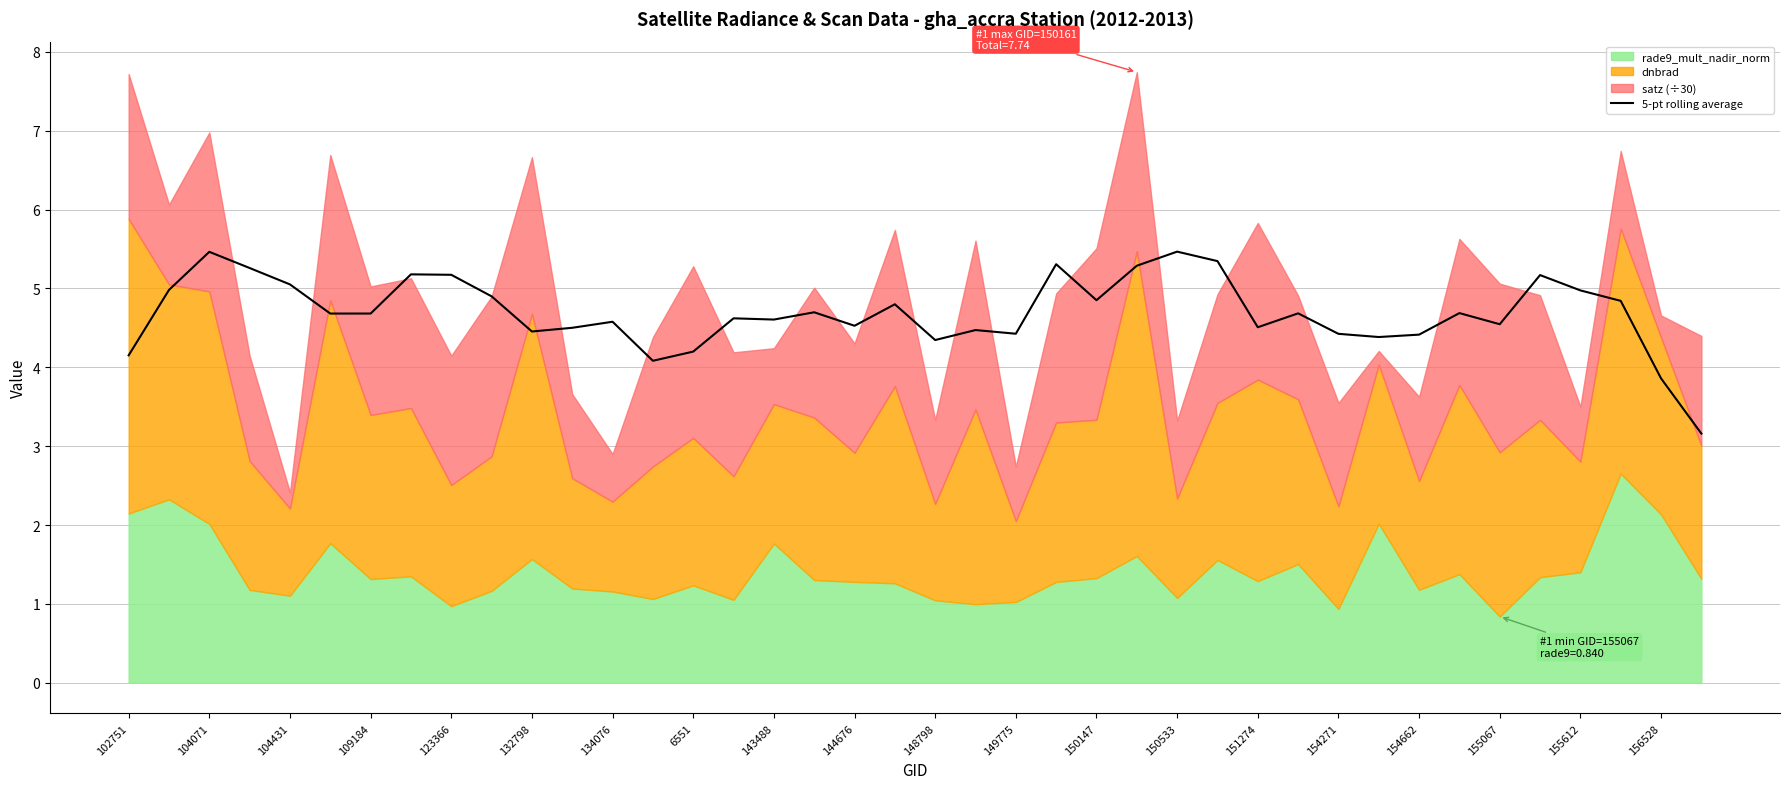

How many interior local valleys (lower than both neighbors) does the data have?

11